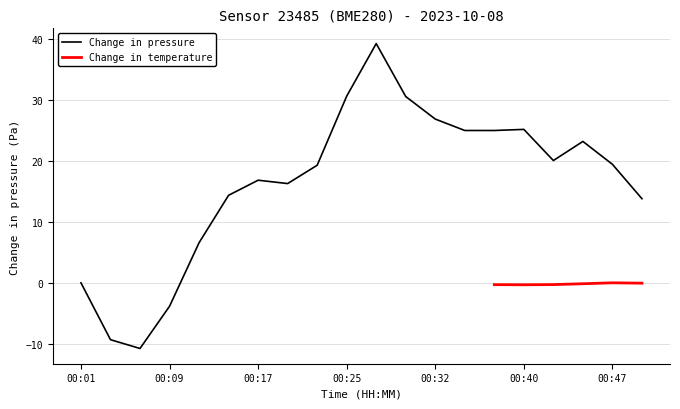

Is it true that the value at 00:50 is 13.8?

True